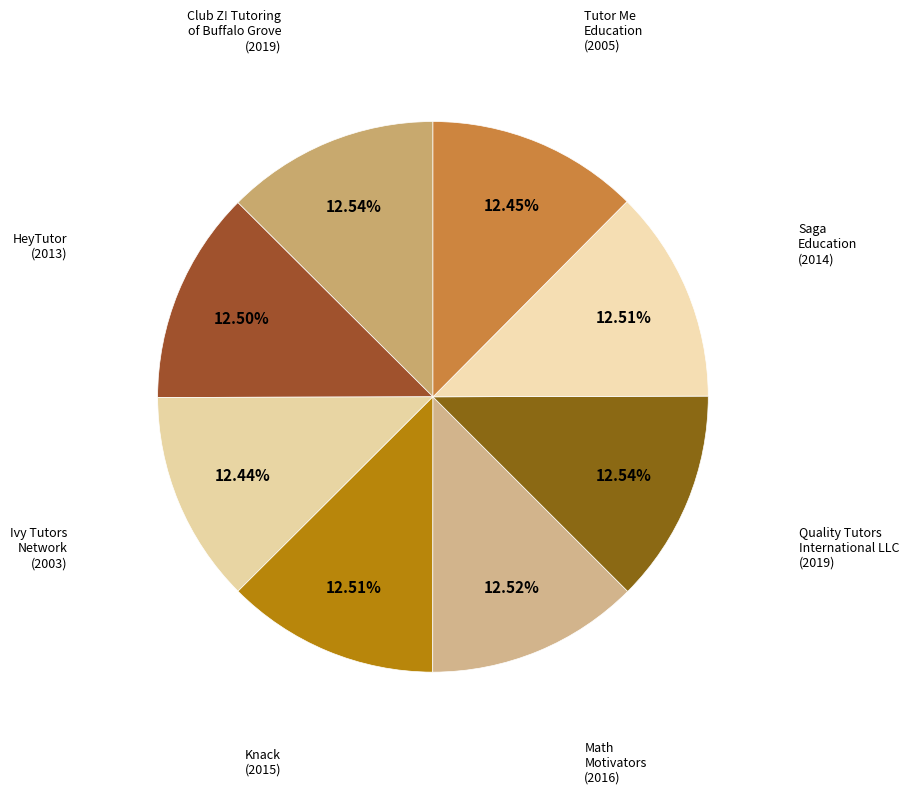

What portion of the pie excludes Knack?

87.5%